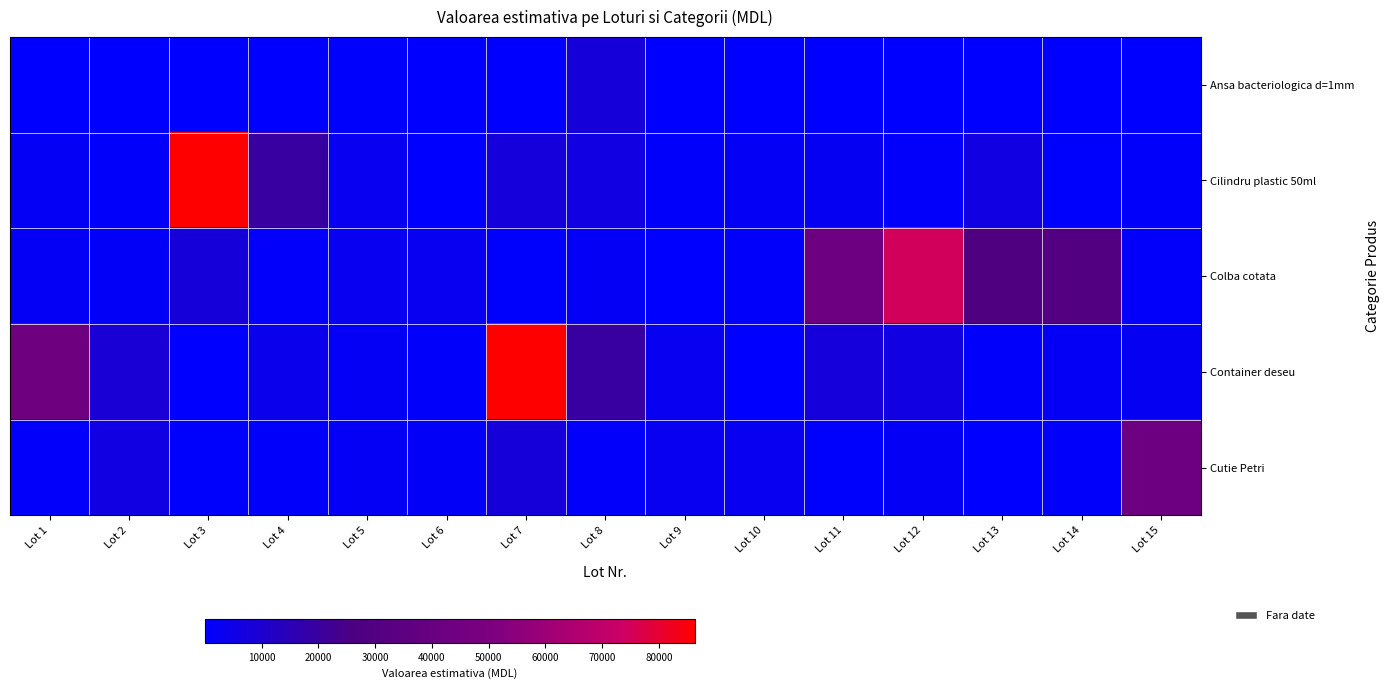

What is the total value across all series at Lot 13?

35400.6